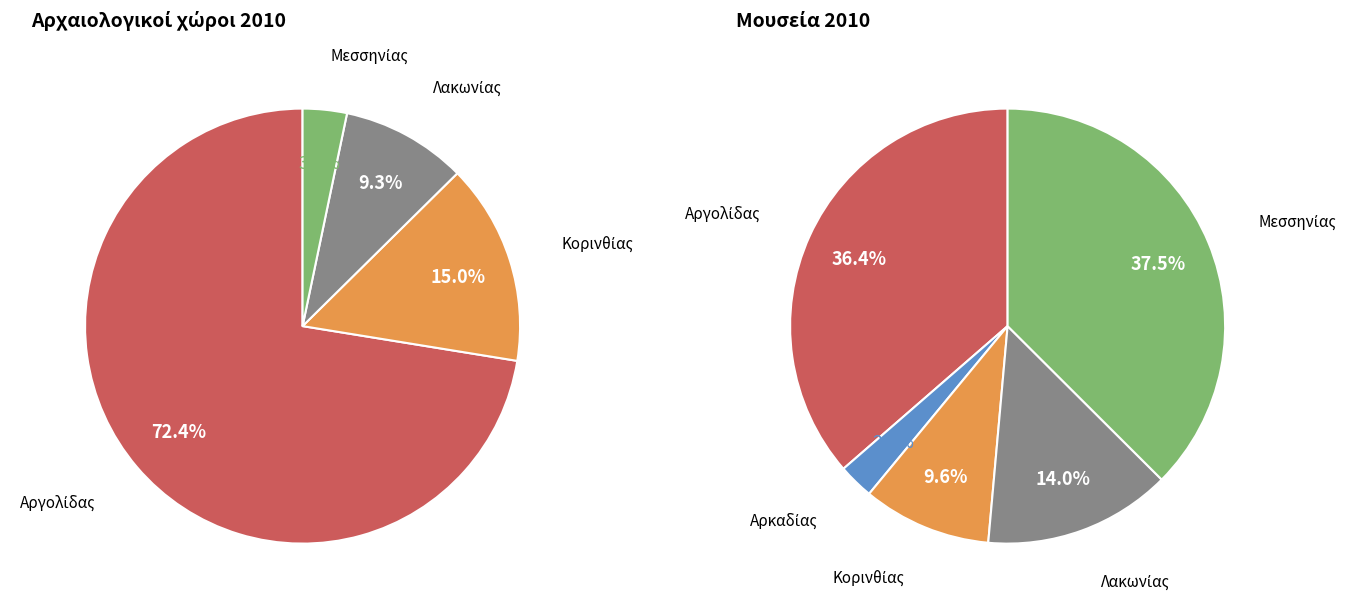

To the nearest percent, what portion does Κορινθίας represent?

15%